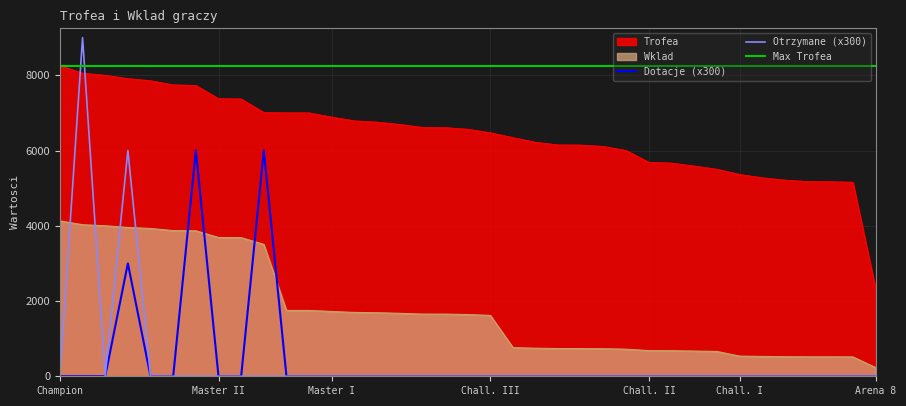

How many positive values does the Dotacje series have?

3